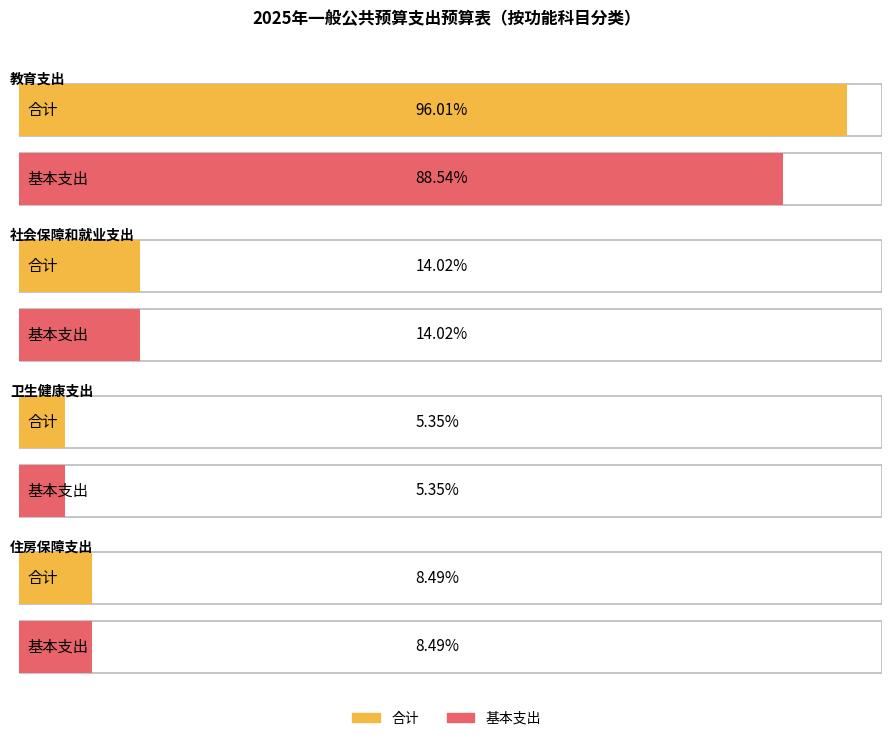

Rank the categories by 基本支出 value from highest to lowest.

教育支出, 社会保障和就业支出, 住房保障支出, 卫生健康支出